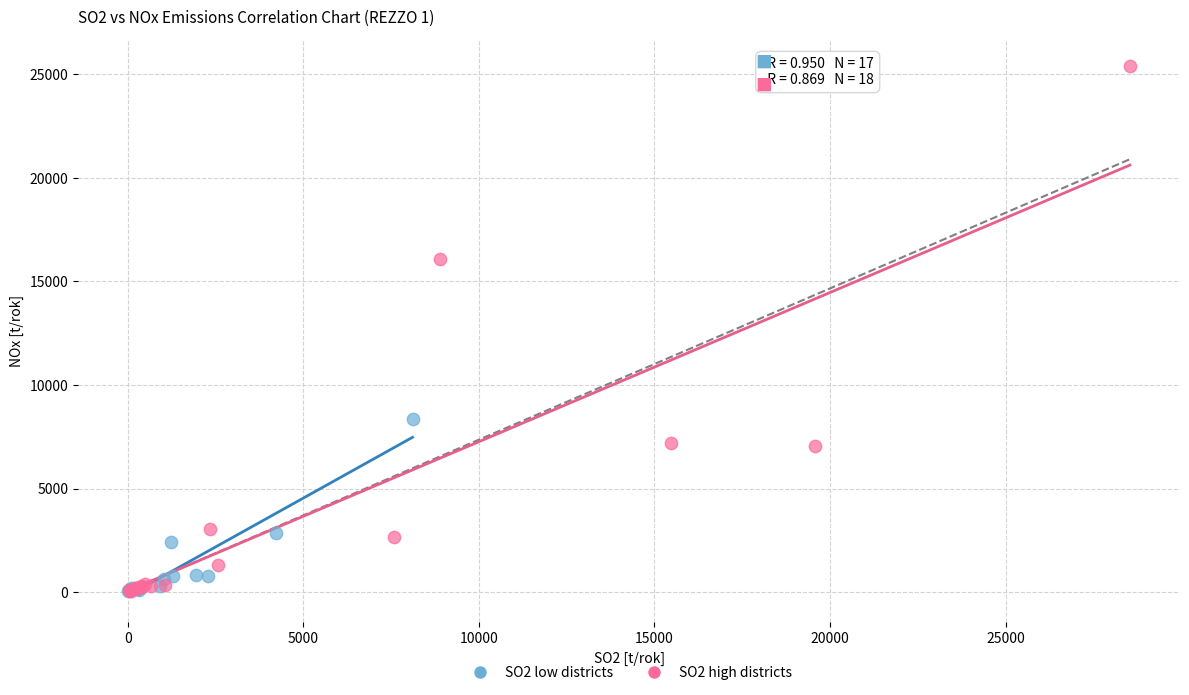

Which series contains the highest Y value?

SO2 high districts